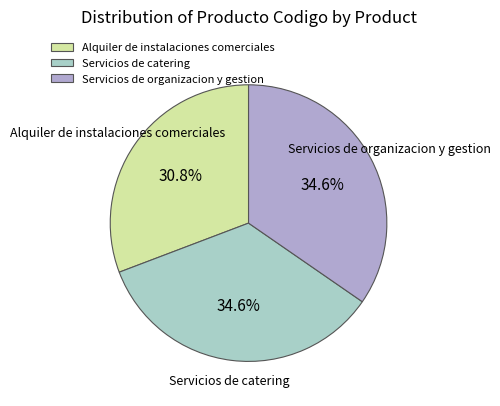

Does any single category account for the majority?

No